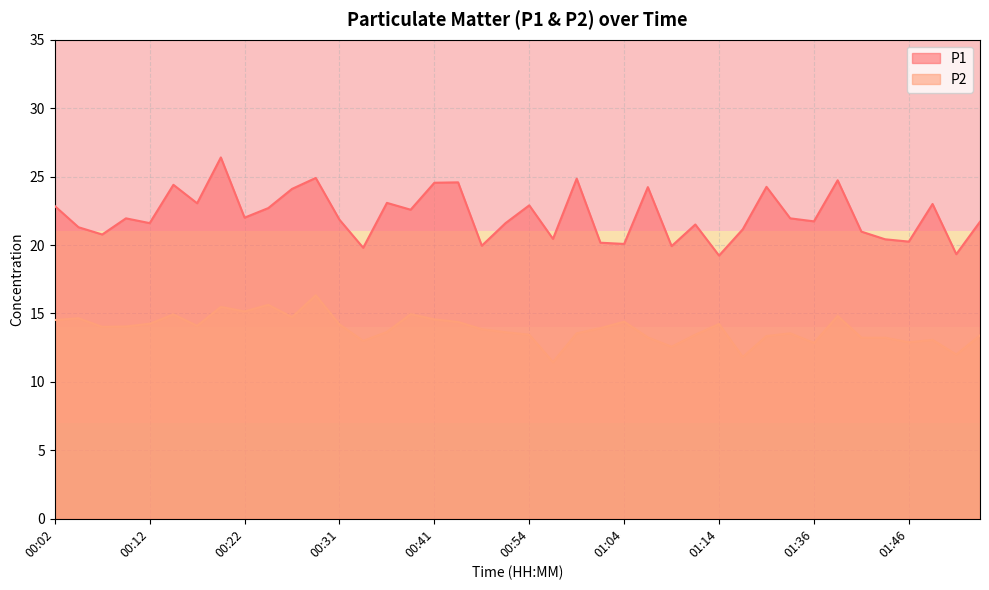

True or false: P2 has a value of 7.4 at 01:43.

False